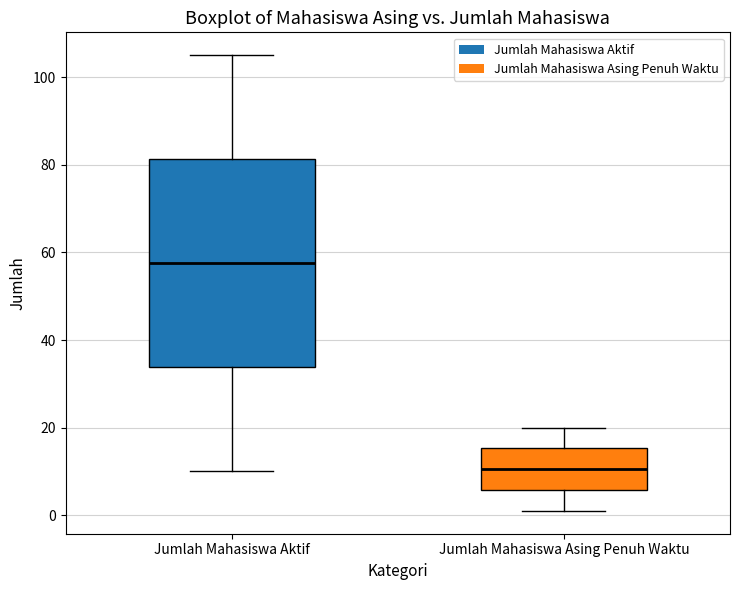

Which box is the tallest, from its lower edge to its upper edge?

Jumlah Mahasiswa Aktif